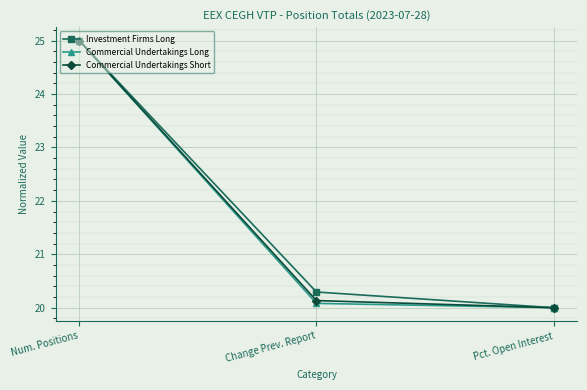

Reading left to right, what are all the values shown in this chart?

Investment Firms Long: Num. Positions=25.0	Change Prev. Report=20.3	Pct. Open Interest=20.0
Commercial Undertakings Long: Num. Positions=25.0	Change Prev. Report=20.1	Pct. Open Interest=20.0
Commercial Undertakings Short: Num. Positions=25.0	Change Prev. Report=20.1	Pct. Open Interest=20.0